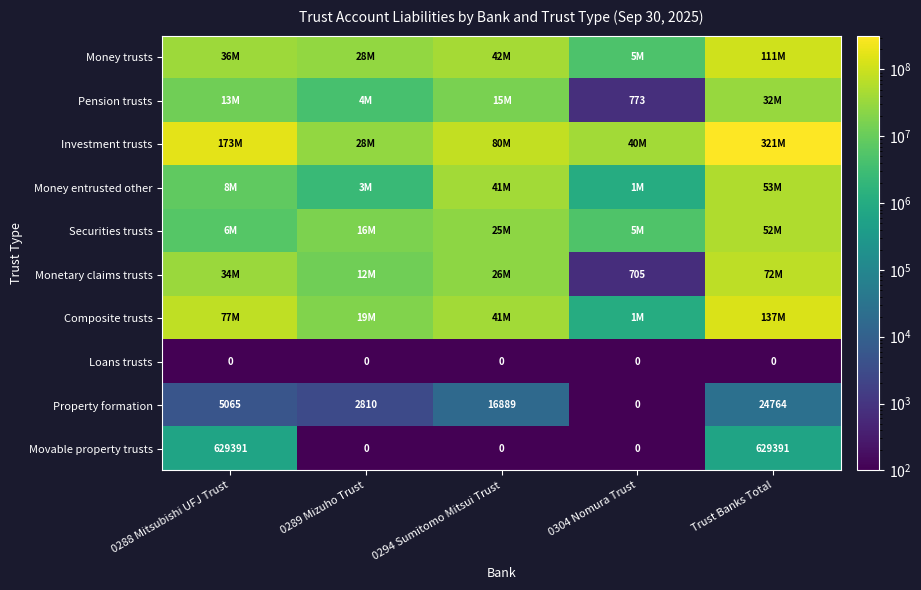

At which category is the sum across all series the highest?

Trust Banks Total